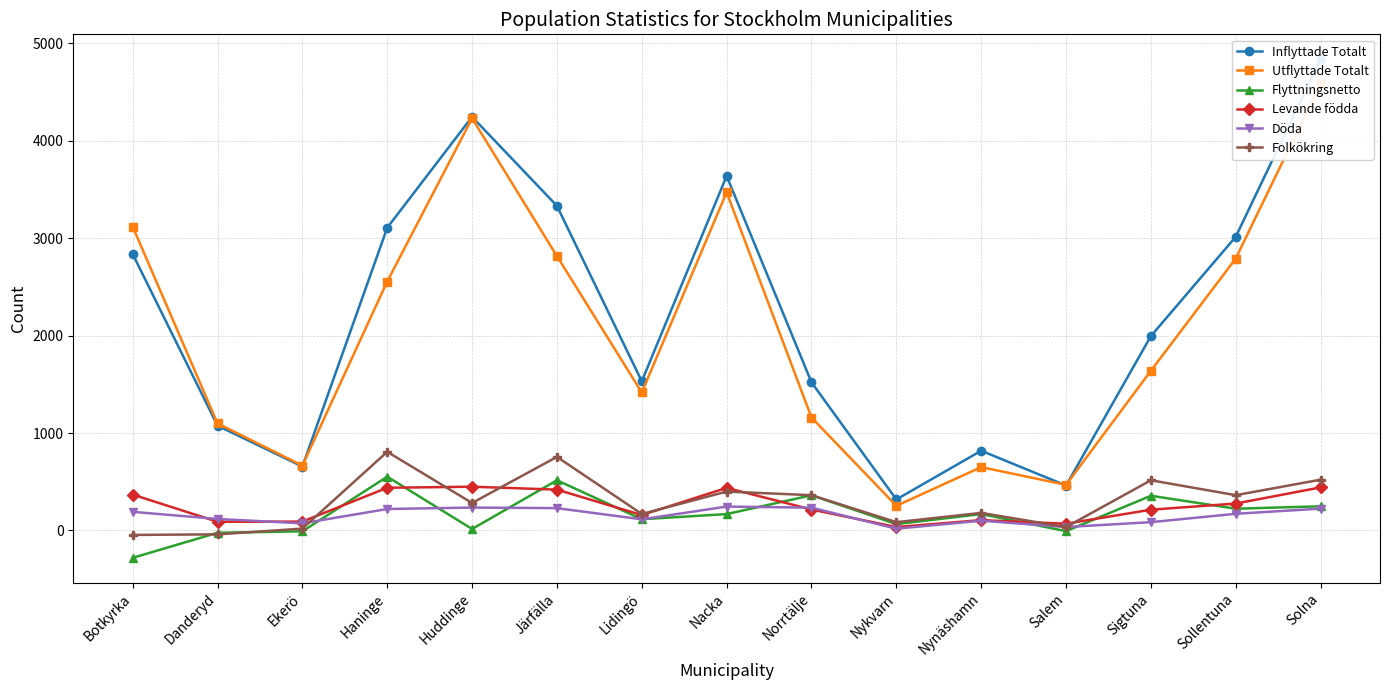

What is the sum of all Inflyttade Totalt values?

33382